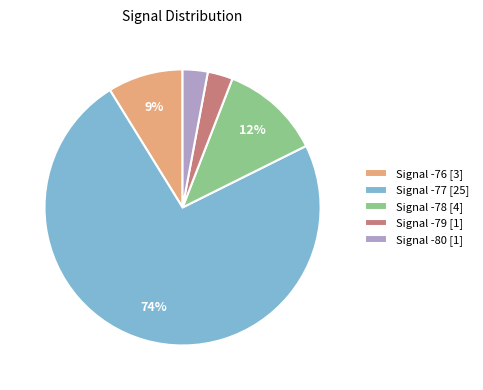

Which category accounts for the majority?

Signal -77 [25]